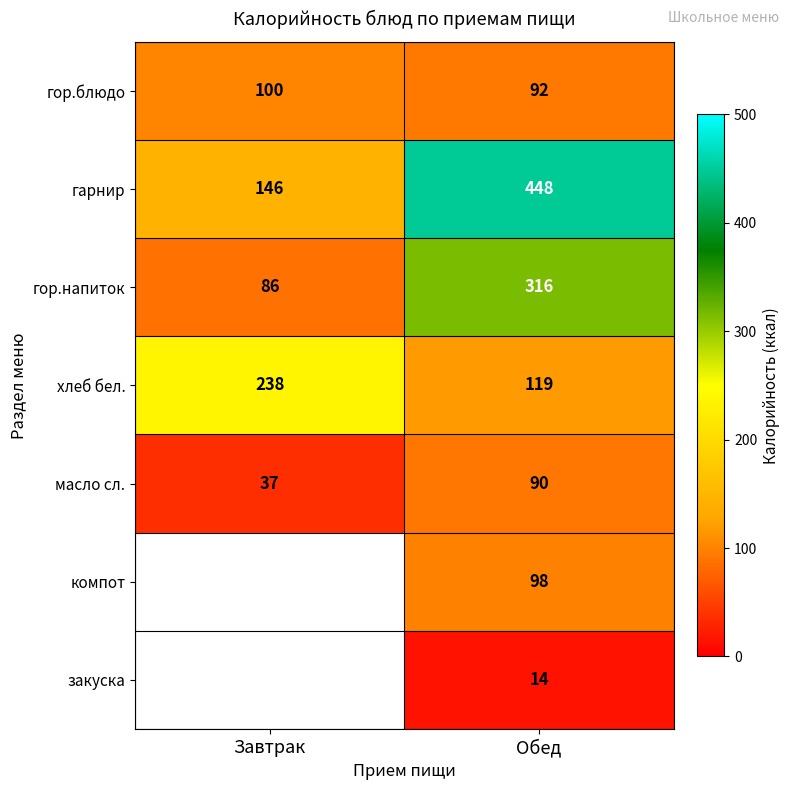

Where is хлеб бел. nearest to the value 178?

Обед